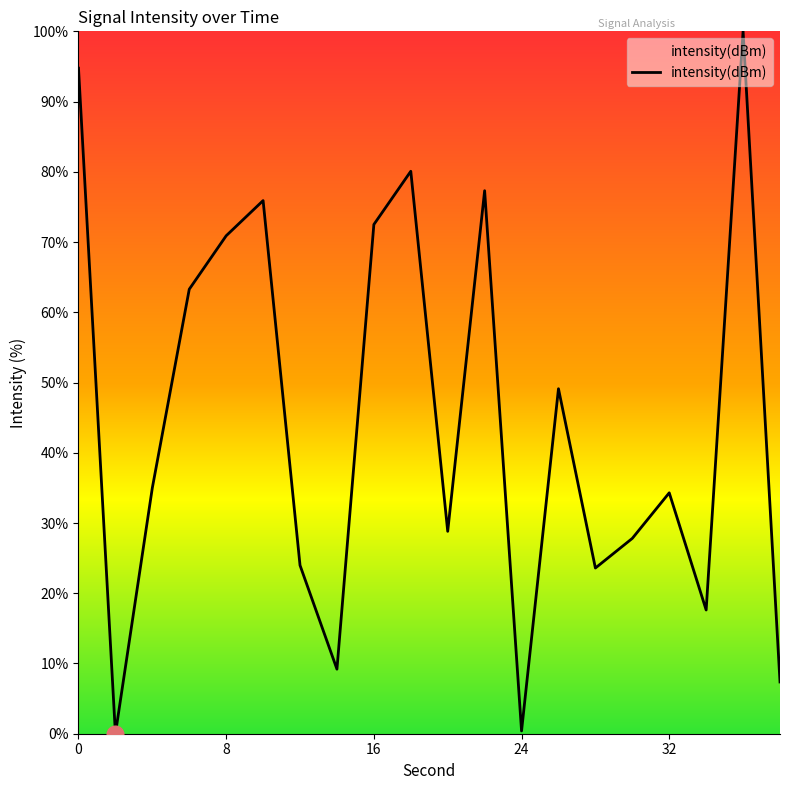

What is the maximum value shown in the chart?

100.0